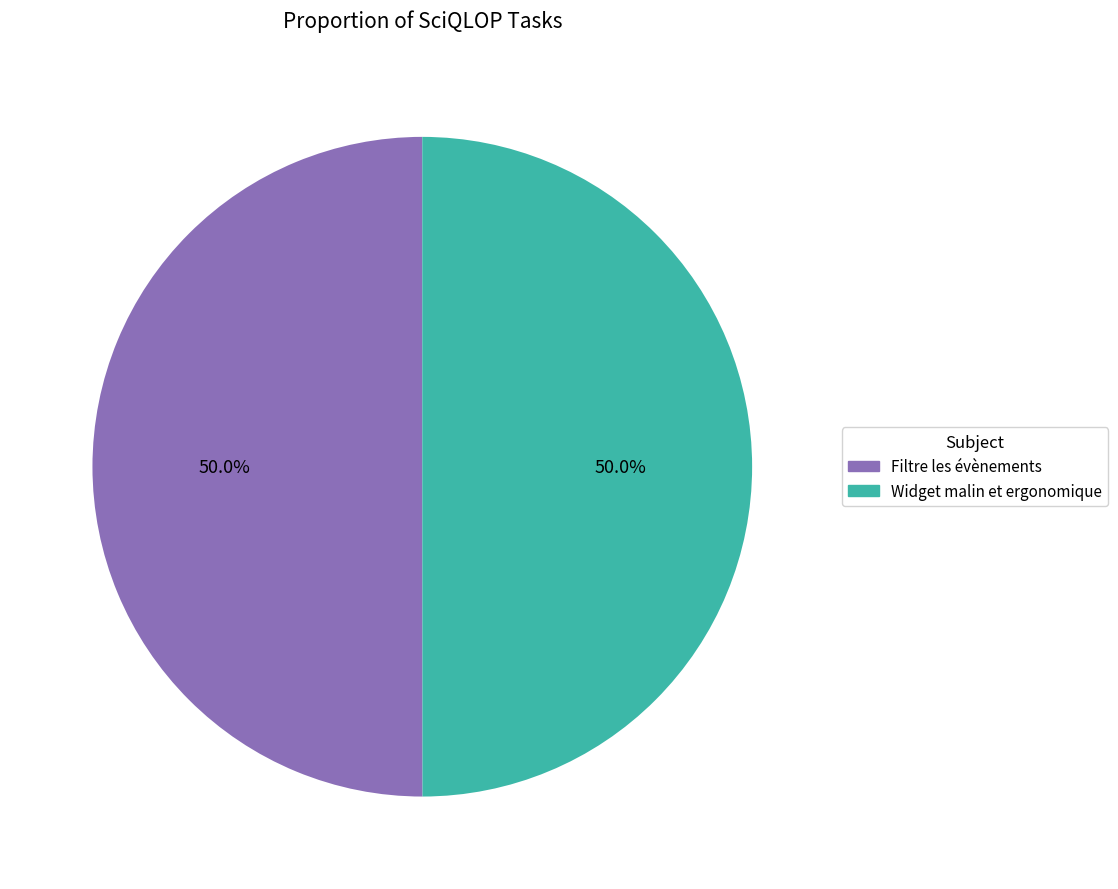

What is the ratio of the value at Widget malin et ergonomique to the value at Filtre les évènements?

1.0